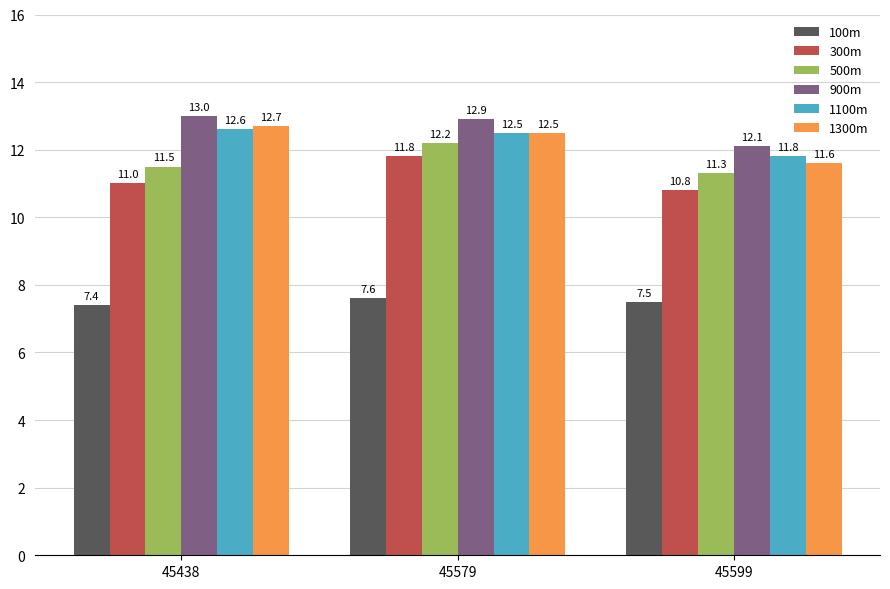

List the labels in order of 900m value, smallest first.

45599, 45579, 45438